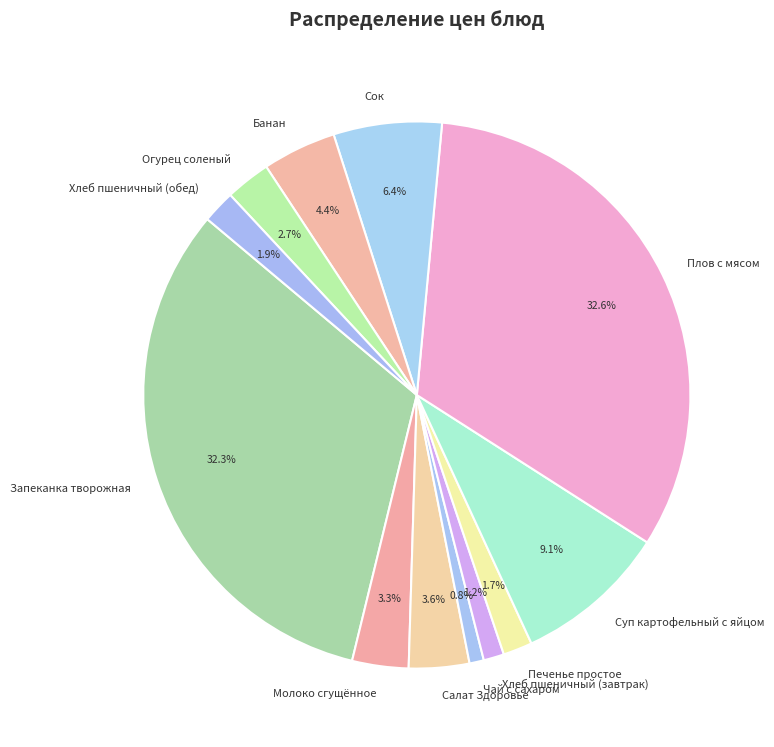

To the nearest percent, what portion does Молоко сгущённое represent?

3%